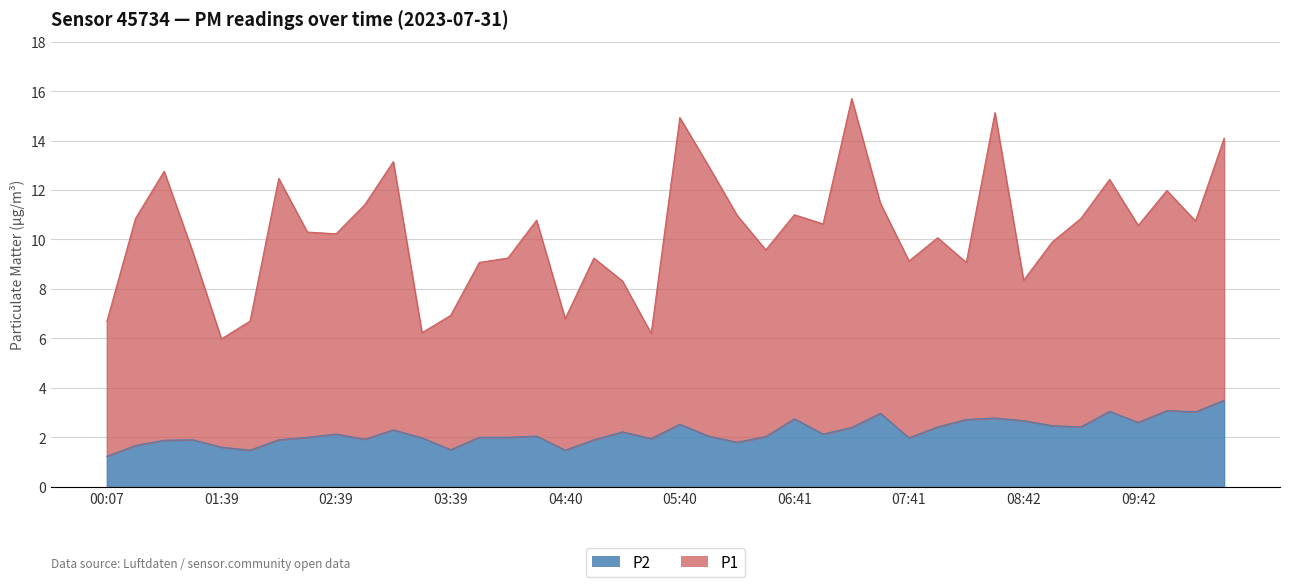

At which label is P2 closest to 2?

02:24